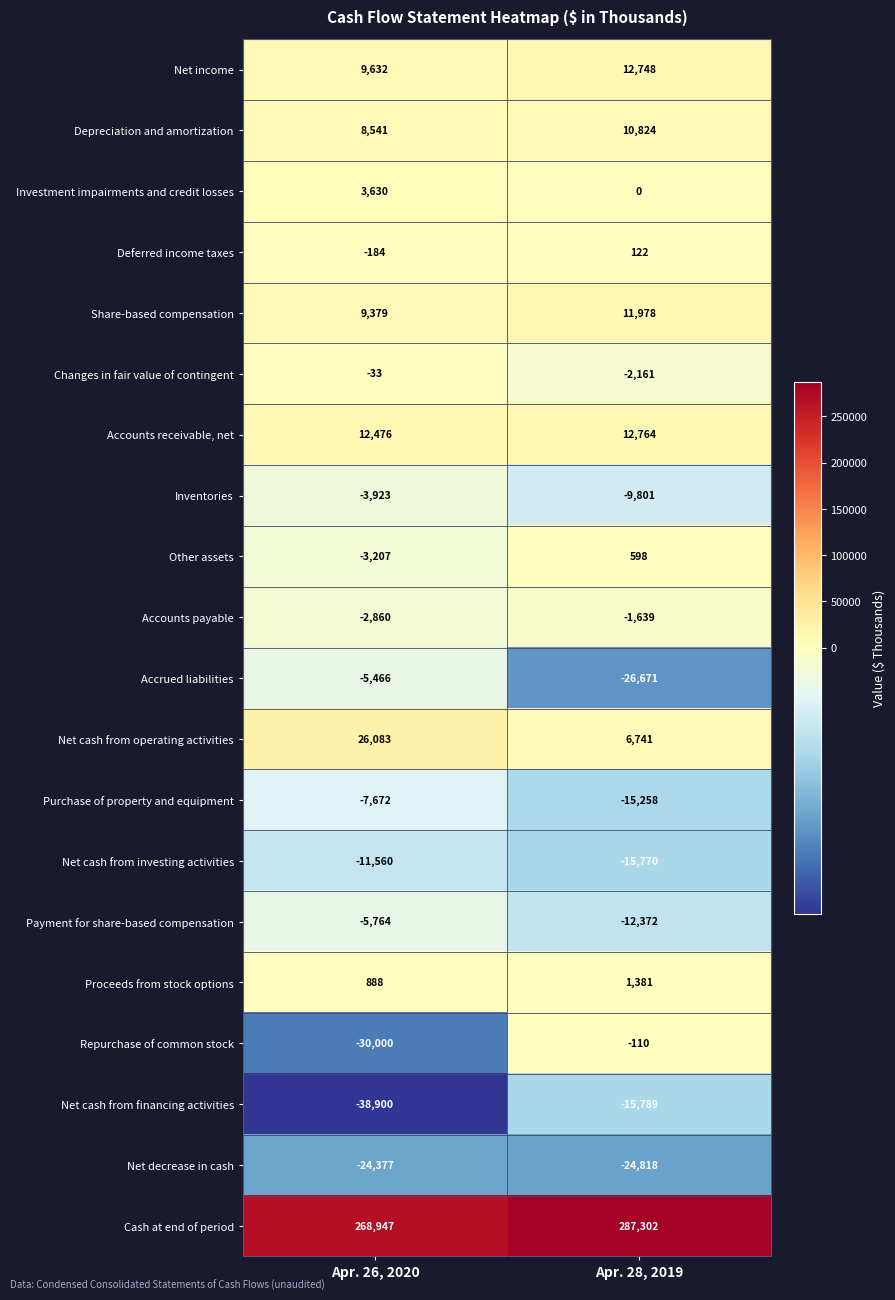

Rank the categories by Purchase of property and equipment value from lowest to highest.

Apr. 28, 2019, Apr. 26, 2020